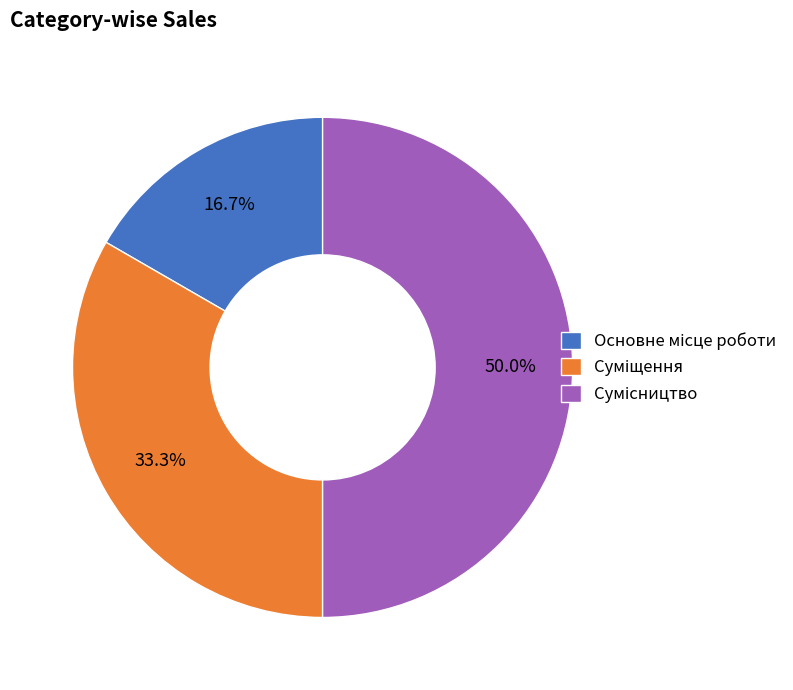

How many slices are in this pie chart?

3